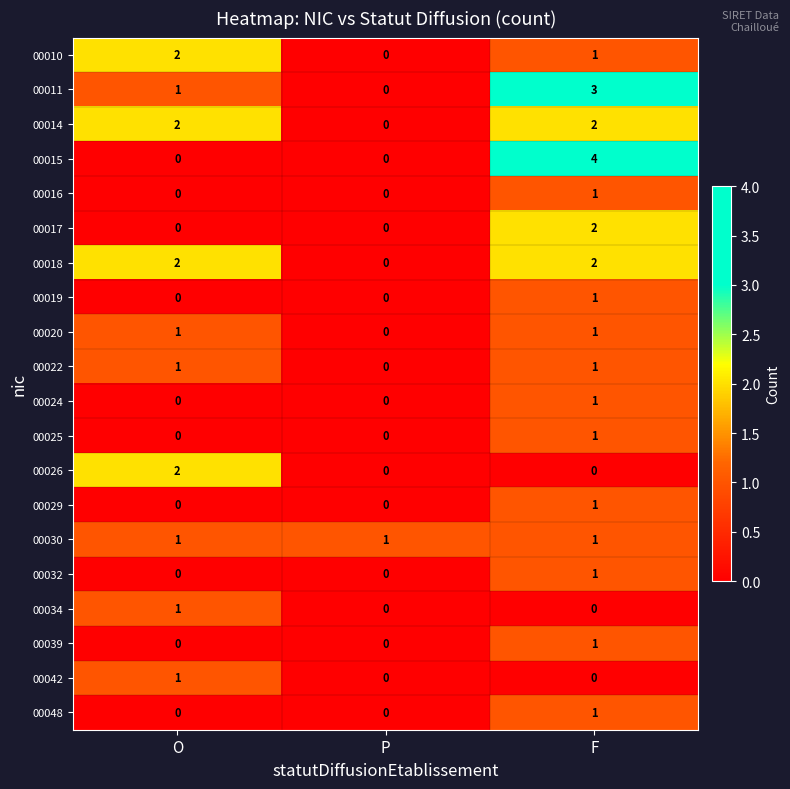

Which series changed the most between P and F?

00015